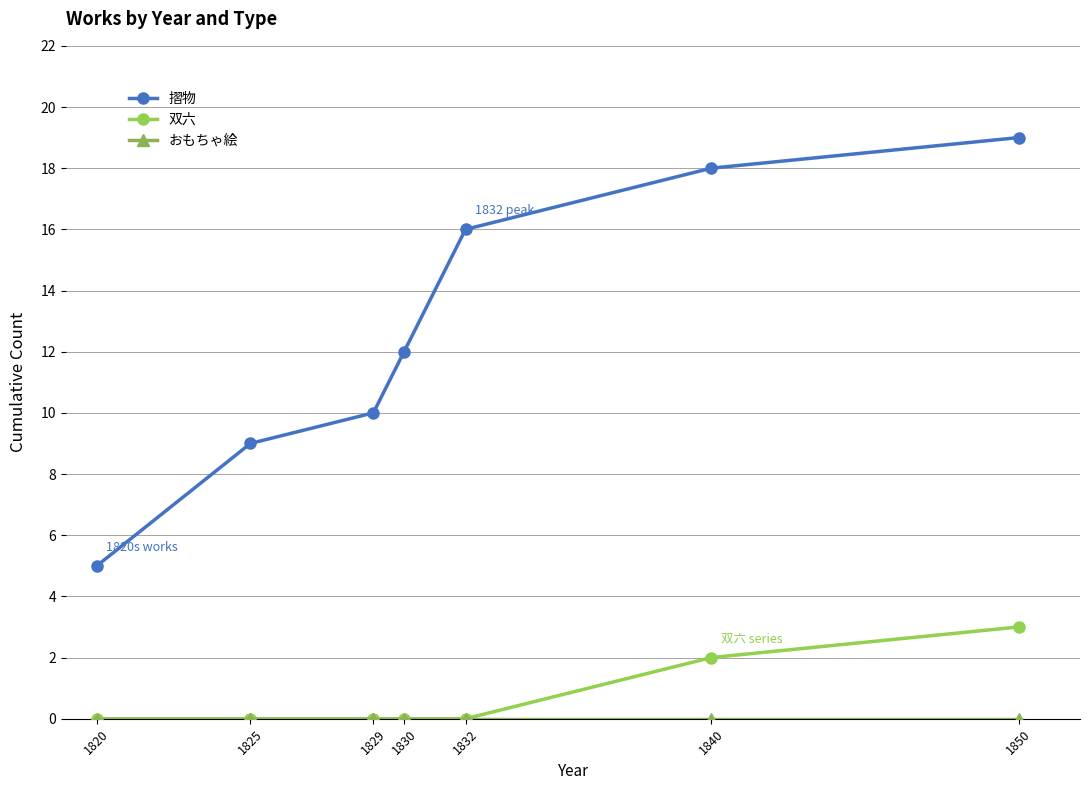

What is the sum of all 摺物 values?

89